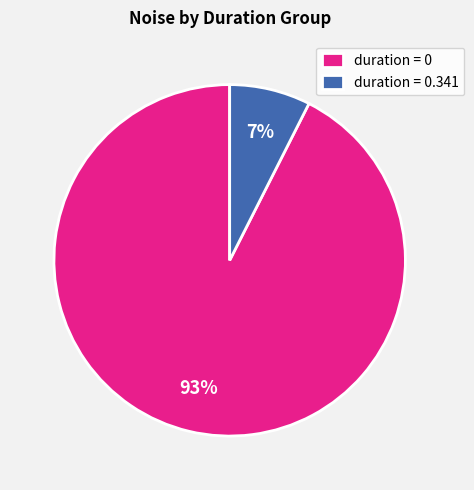

Is there any slice that represents more than half of the pie?

Yes